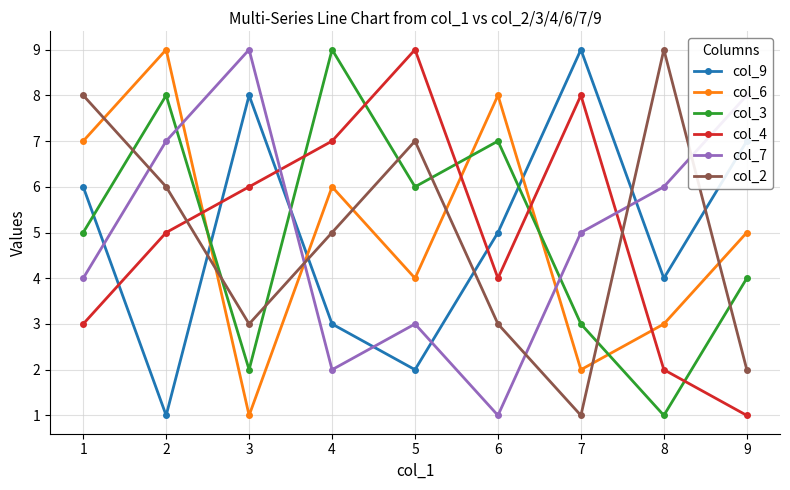

What is the value of the col_3 point at the 9th from the left?

4